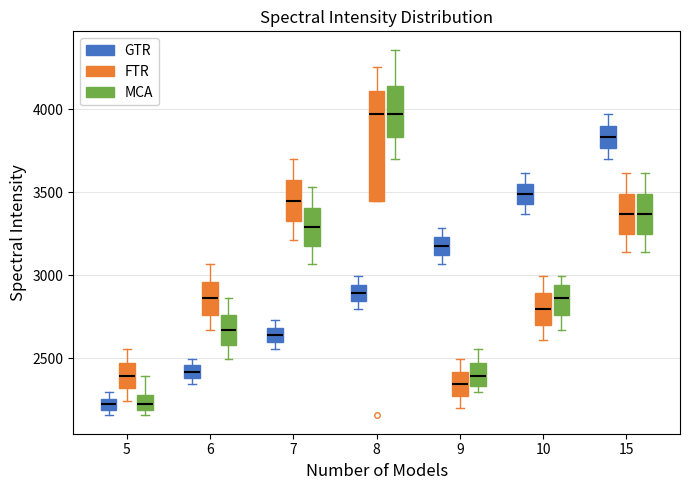

Where does the lower whisker of the box for 5 (FTR) end on the y-axis? The values are not printed on the chart, so give them approximately, as read against the axis.

2250